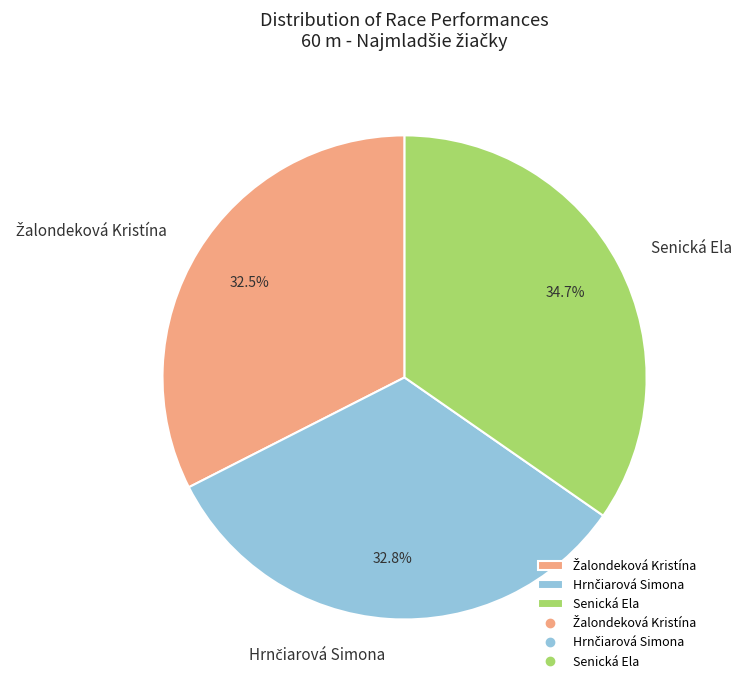

How much of the chart is everything except Senická Ela?

65.3%